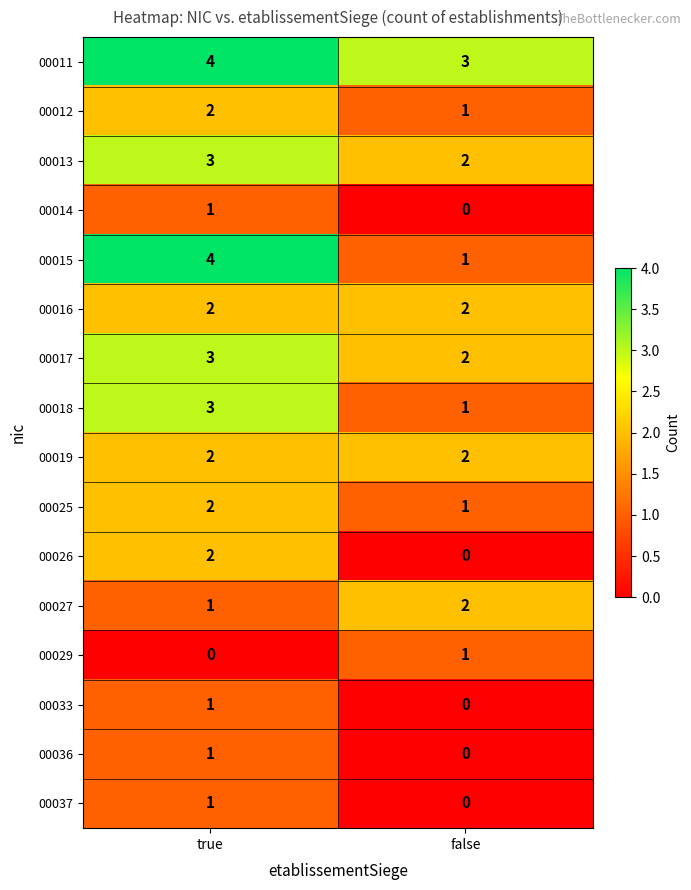

List the labels in order of 00012 value, largest first.

true, false